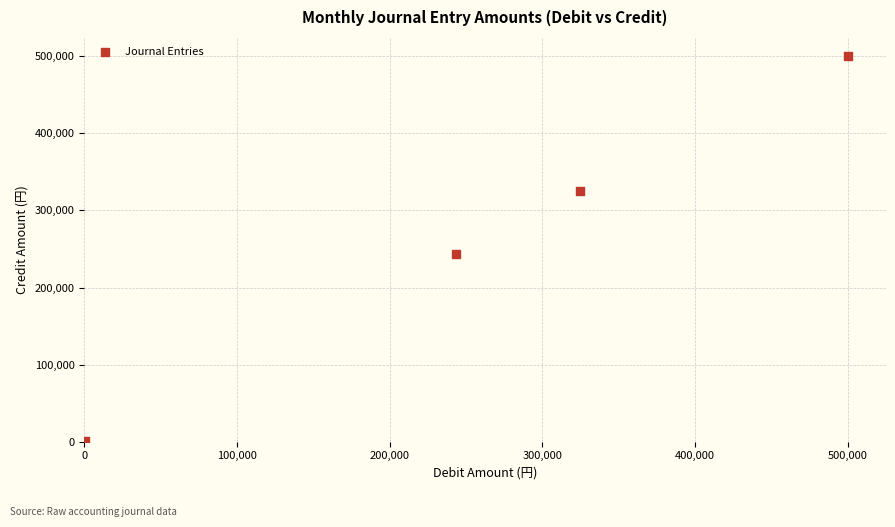

What Y value in the scatter plot is closest to 250002?

243500